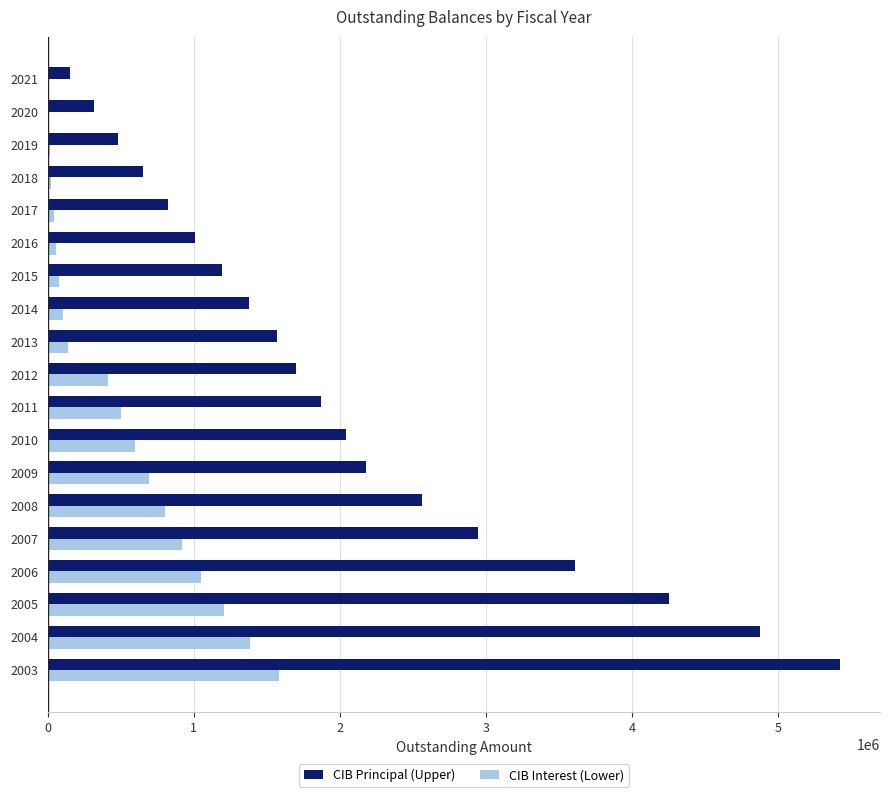

What is the sum of all CIB Principal (Upper) values?

39025000.0